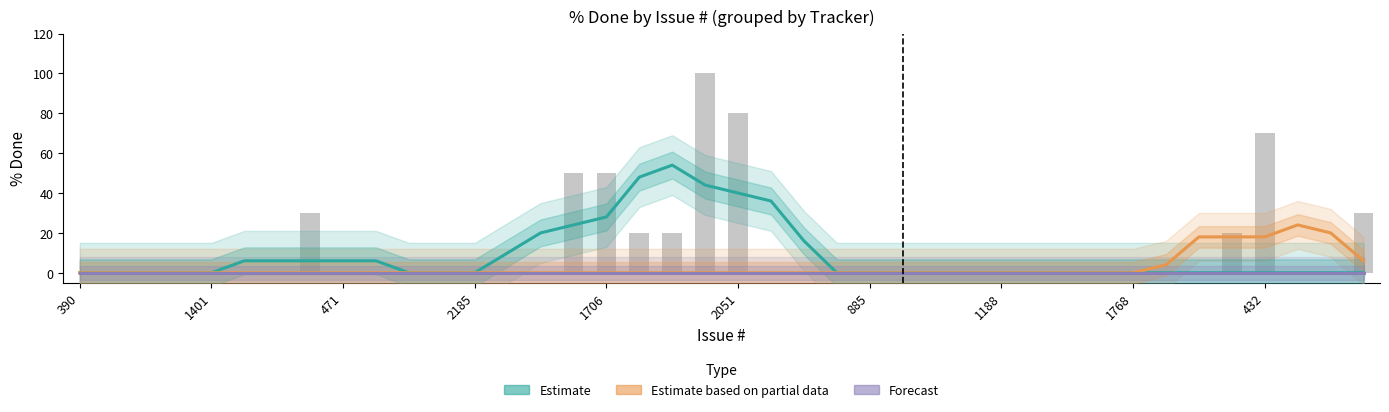

Between 1401 and 26, which series saw the biggest shift?

Estimate